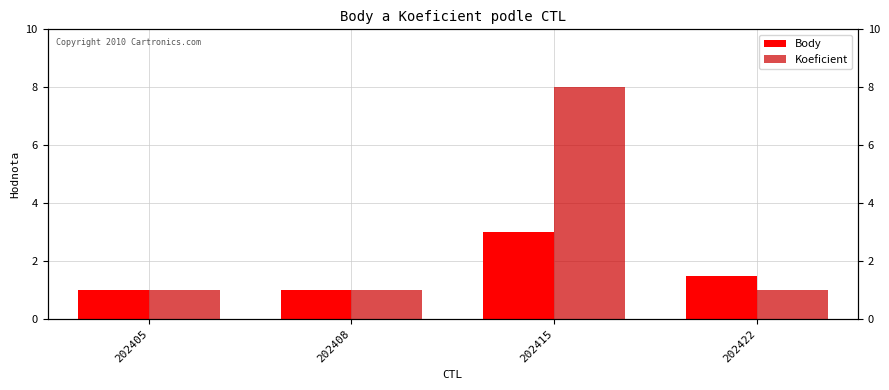

Rank the series at 202405 from highest to lowest value.

Body, Koeficient